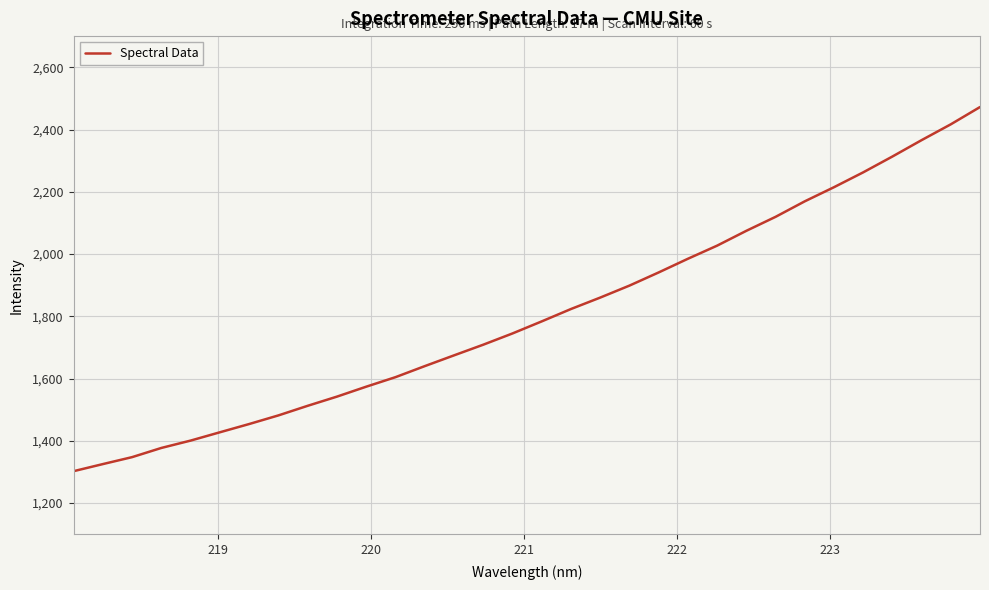

What is the greatest value displayed?

2472.1